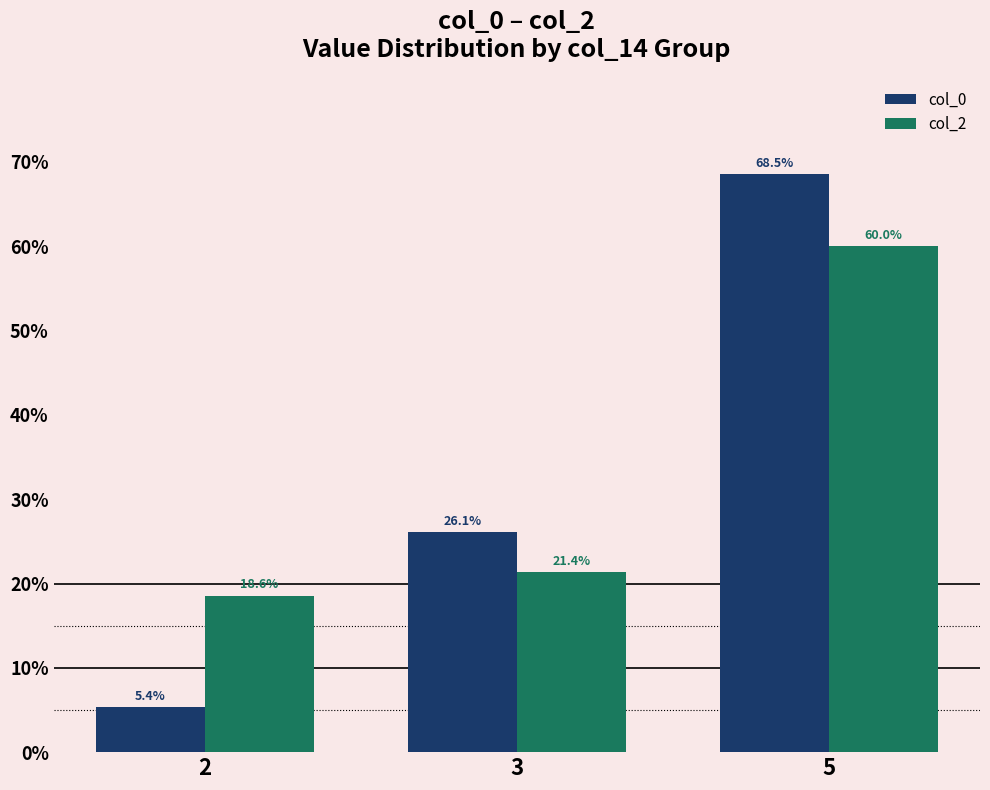

Which series has the widest spread of values?

col_0